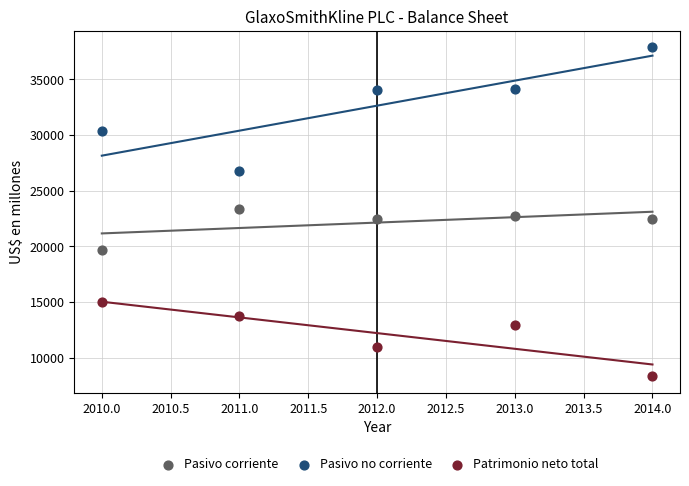

Which series reaches the maximum Y coordinate?

Pasivo no corriente